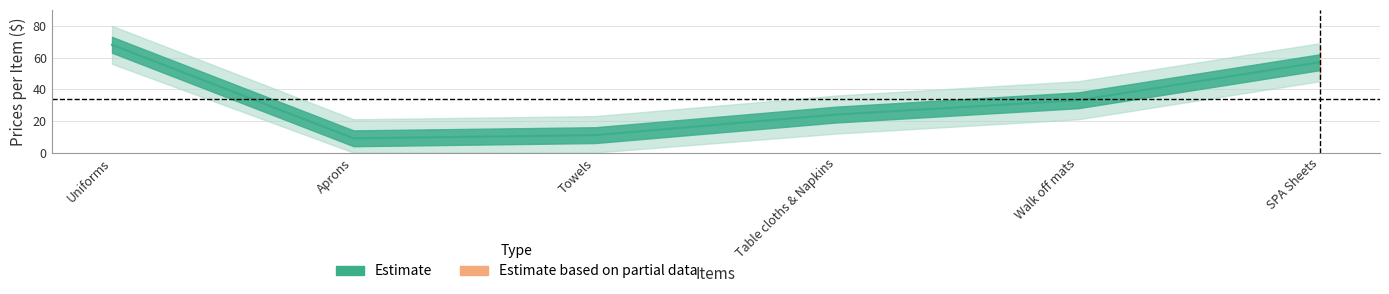

Where is the first local minimum?

Aprons